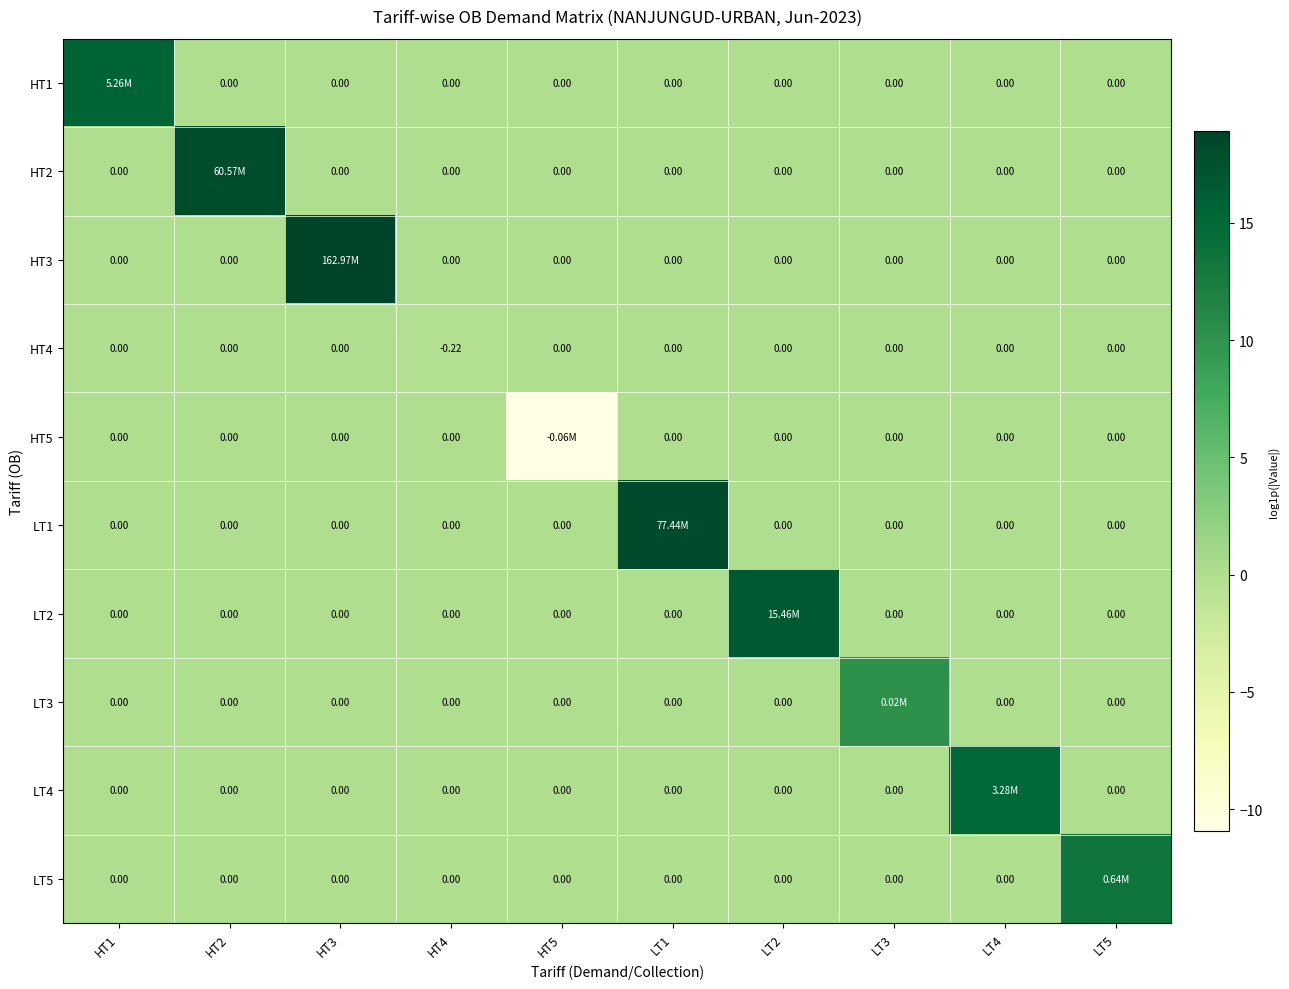

Which series has the widest spread of values?

HT3